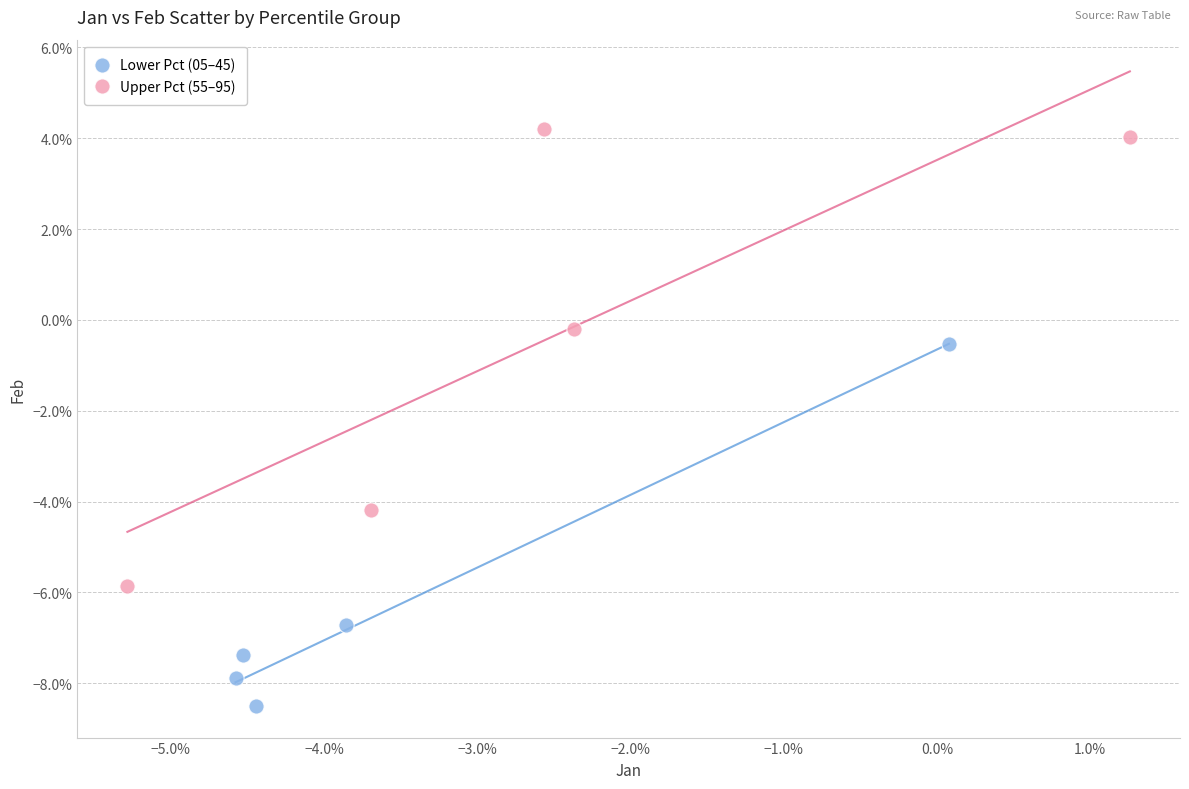

Which series has the largest Y range (max minus min)?

Upper Pct (55–95)